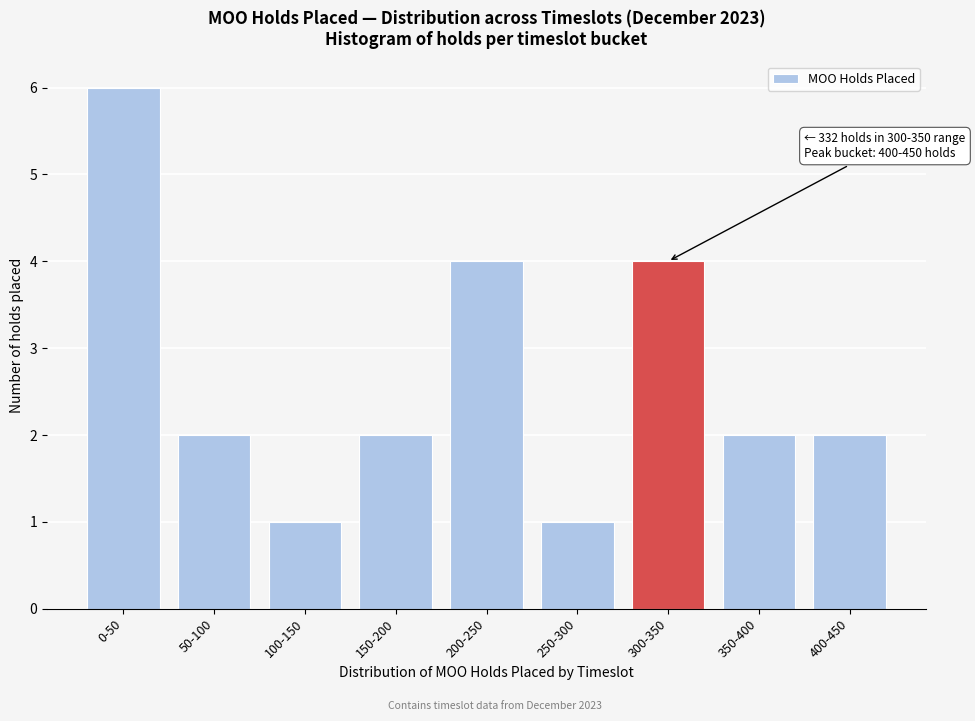

Reading left to right, what are all the values shown in this chart?

6	2	1	2	4	1	4	2	2